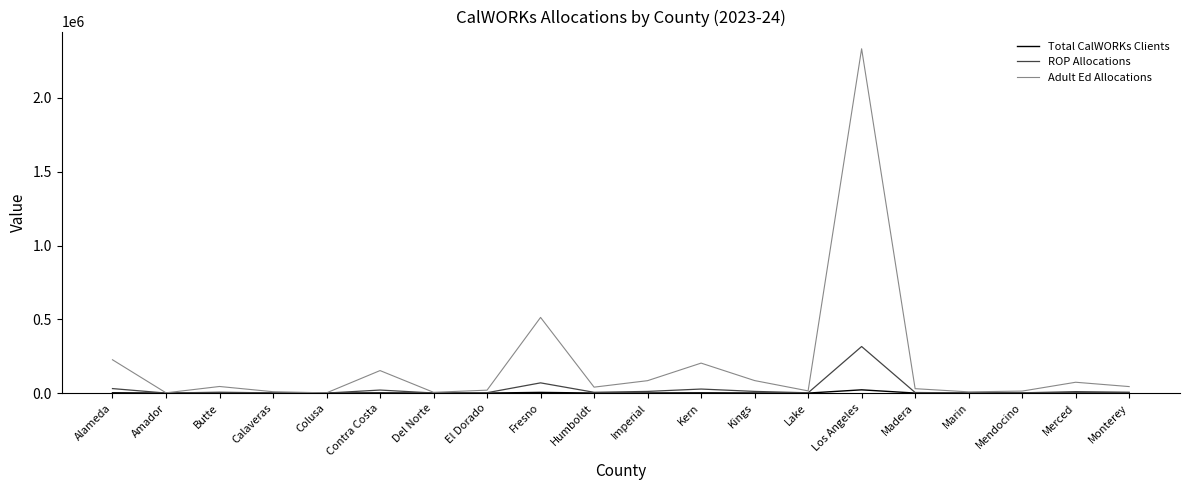

What is the total value across all series at Imperial?

96468.5